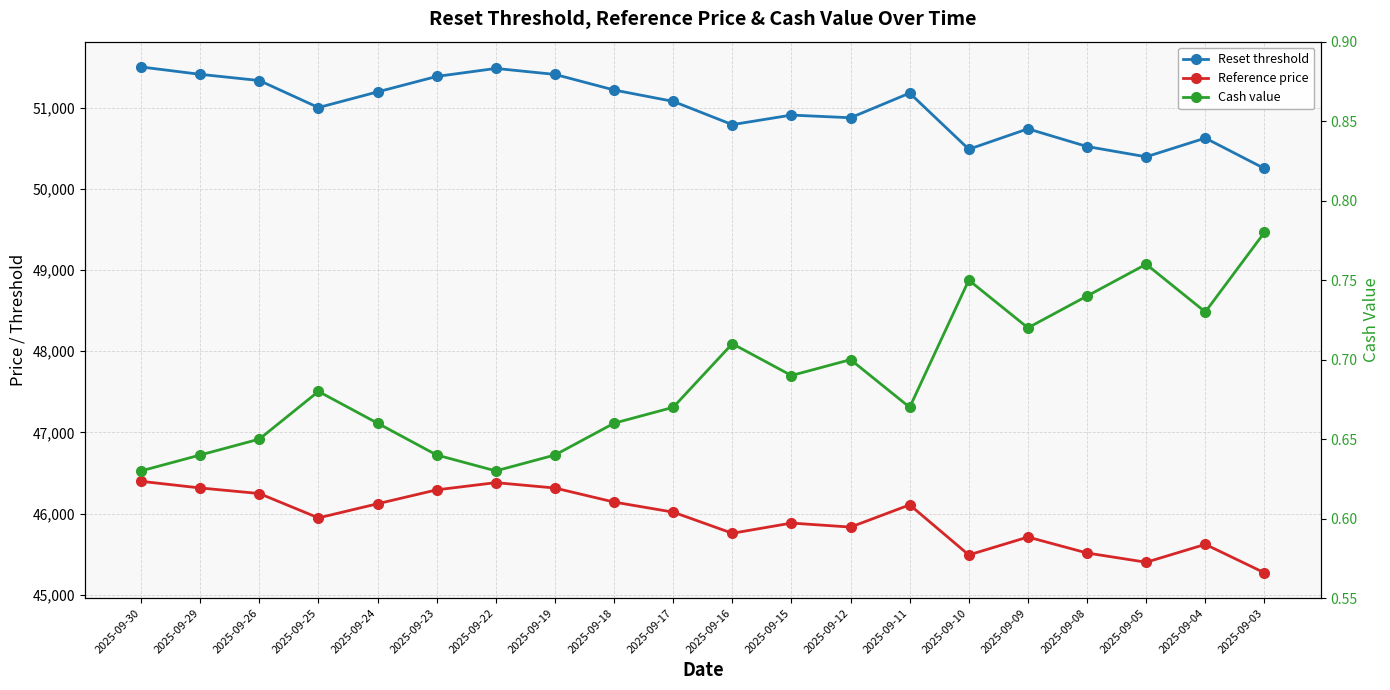

Which series has the largest total across all categories?

Reset threshold